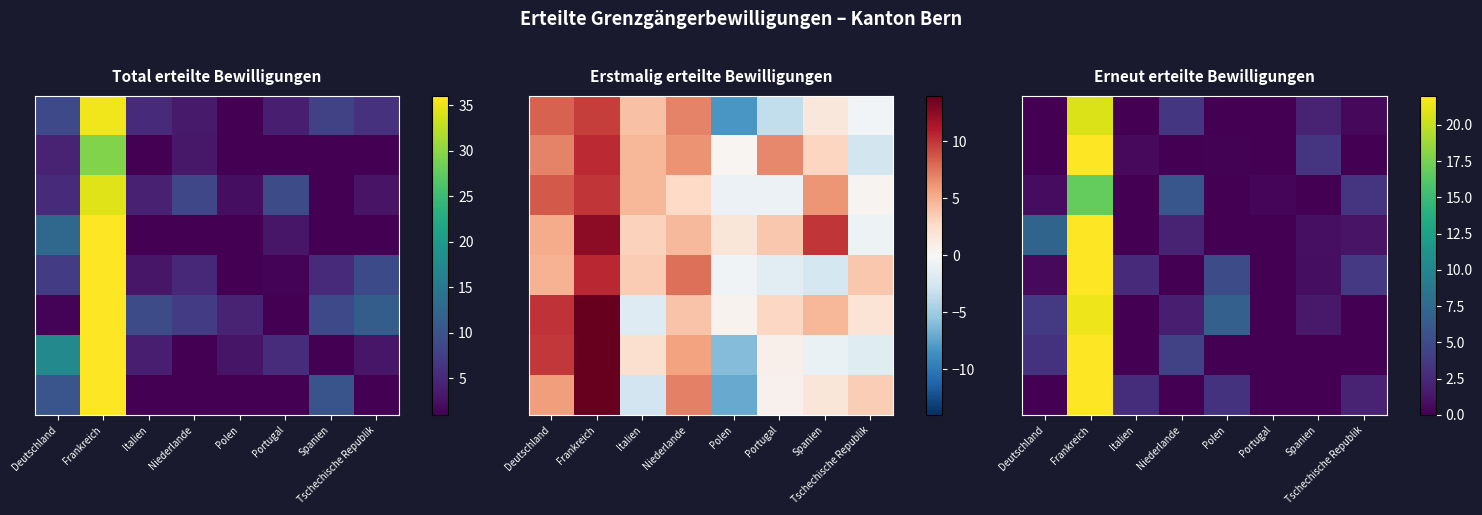

Count the number of data series in this chart.

8